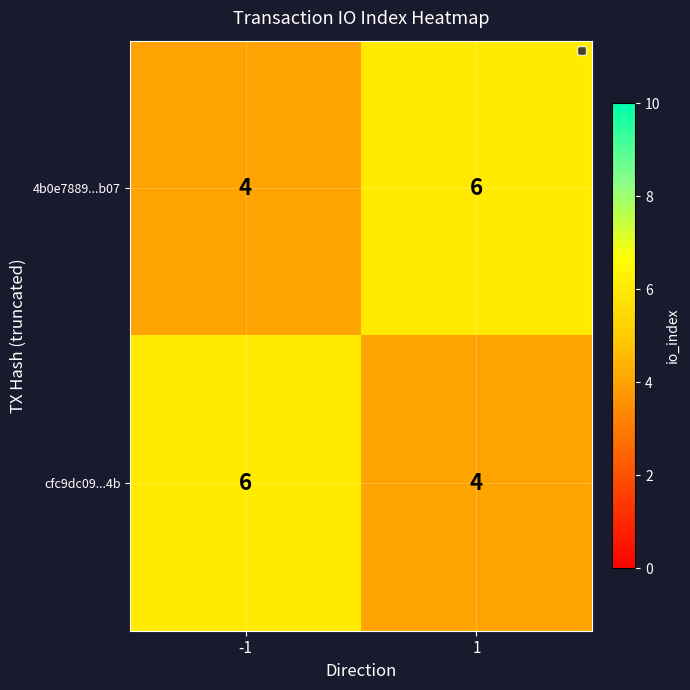

What is the sum of all 4b0e7889...b07 values?

10